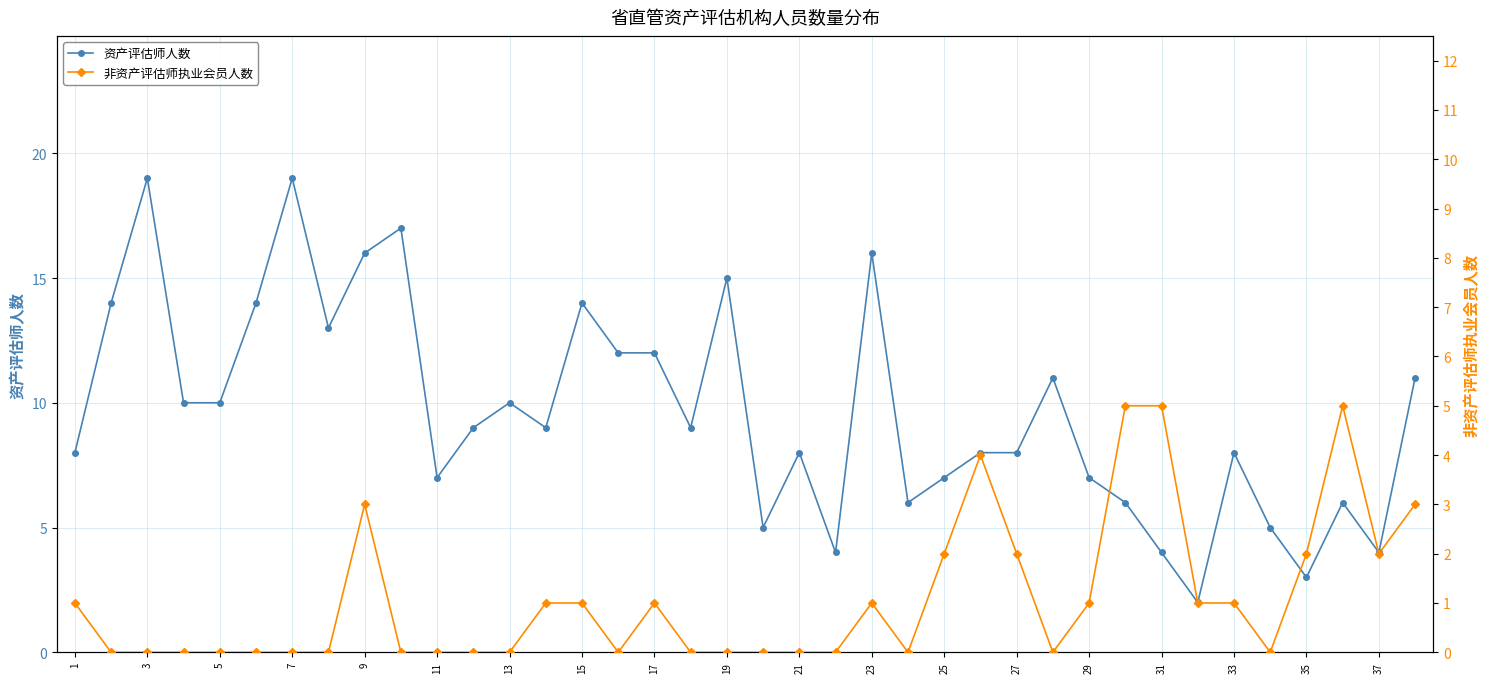

True or false: 资产评估师人数 has more than 0 interior local peaks.

True